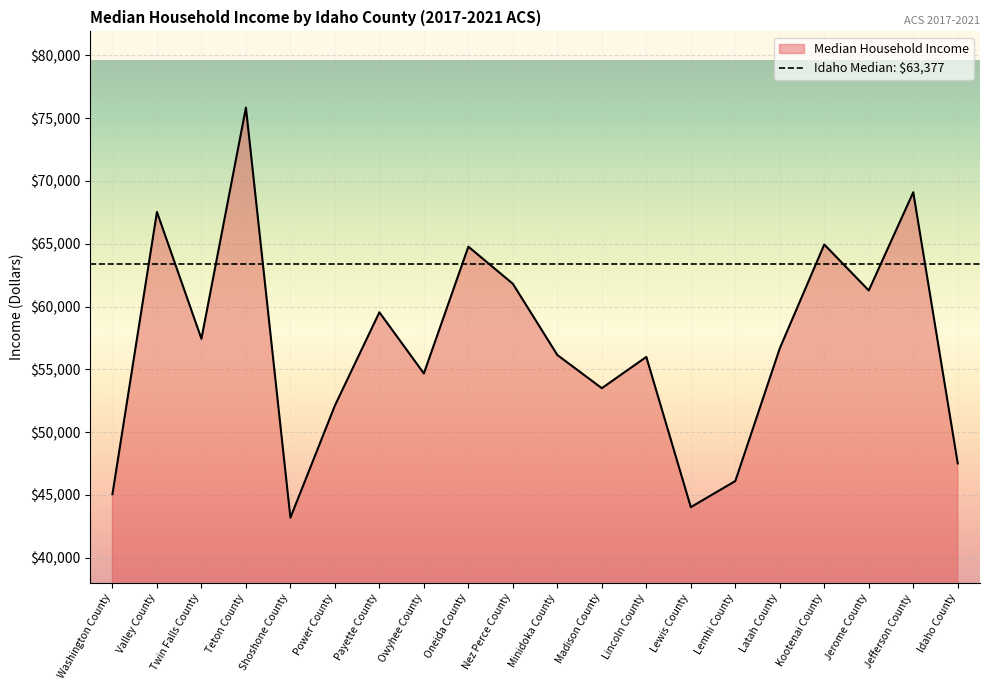

What is the difference between the second highest and second lowest values?

25069